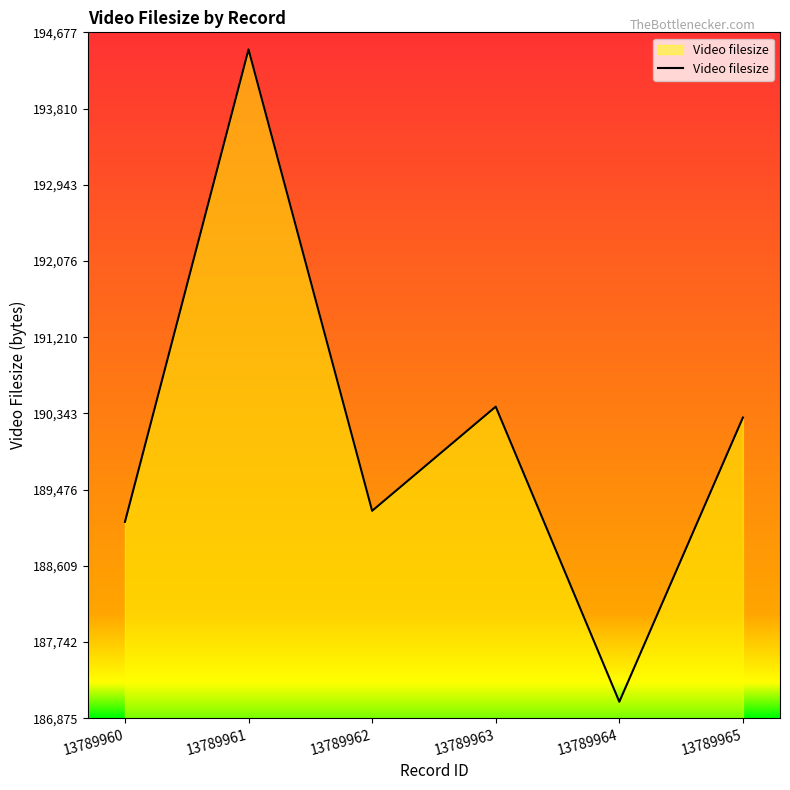

What is the greatest value displayed?

194483